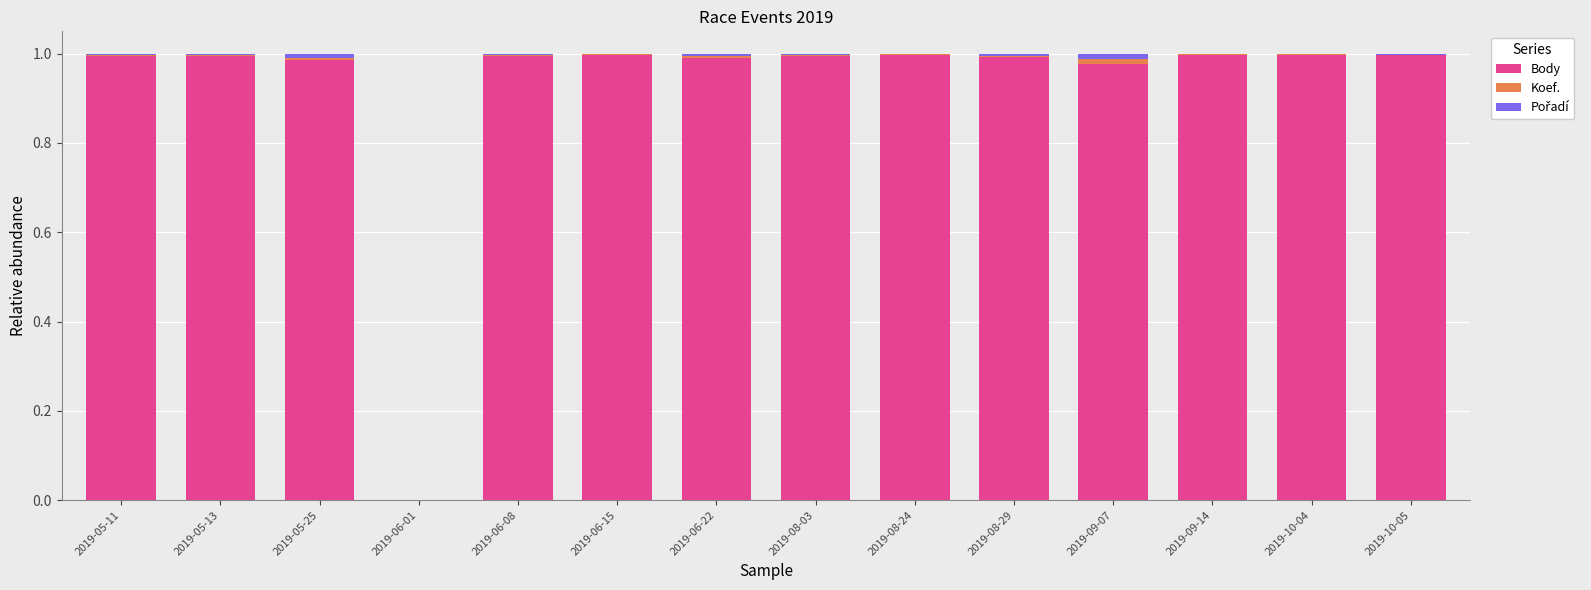

The value of Body at 2019-05-13 is 1.6. True or false?

False